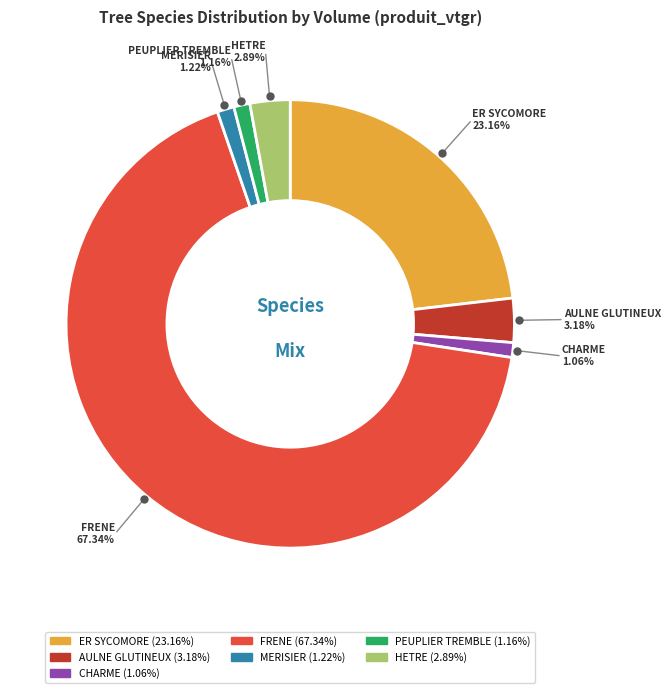

Which slice represents more than half of the pie?

FRENE